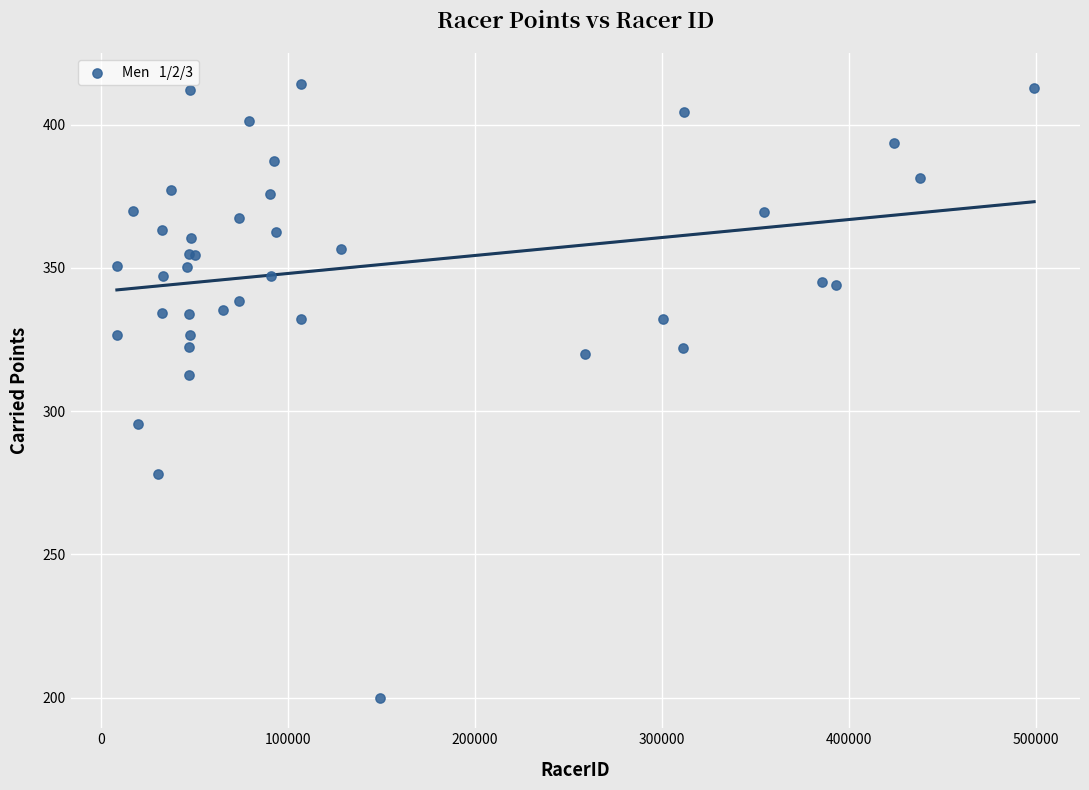

What Y value in the scatter plot is closest to 307?

312.5